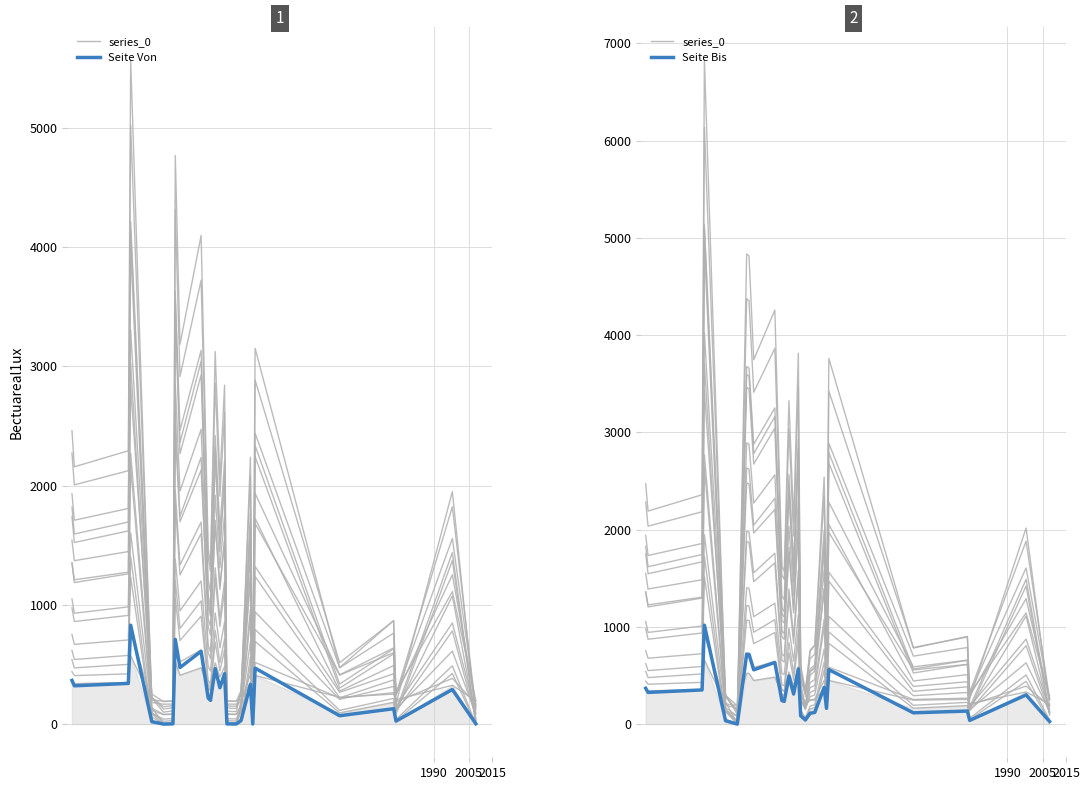

Reading left to right, transcribe all the data shown in this chart.

series_0: 1359.4	1225.6	1305.2	3425.8	295.9	187.7	2480.1	2470.6	1964.3	2206.3	955.0	932.7	1763.7	1171.5	1996.2	458.3	321.4	541.1	569.8	1391.2	703.5	1970.7	557.0	614.3	308.7	1142.9	273.6
Seite Von: 366.0	321.0	341.0	829.0	20.0	0.0	2.0	710.0	474.0	610.0	219.0	199.0	465.0	305.0	423.0	2.0	1.0	1.0	29.0	333.0	1.0	469.0	70.0	129.0	25.0	290.0	3.0
Seite Bis: 368.0	326.0	351.0	1017.0	34.0	0.0	720.0	717.0	558.0	634.0	241.0	234.0	495.0	309.0	568.0	85.0	42.0	111.0	120.0	378.0	162.0	560.0	116.0	134.0	38.0	300.0	27.0